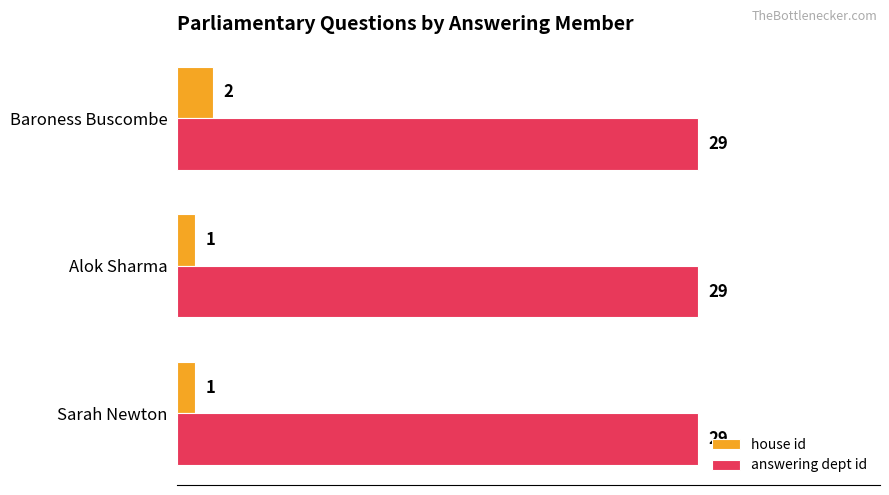

At how many categories does at least one series exceed 1?

3